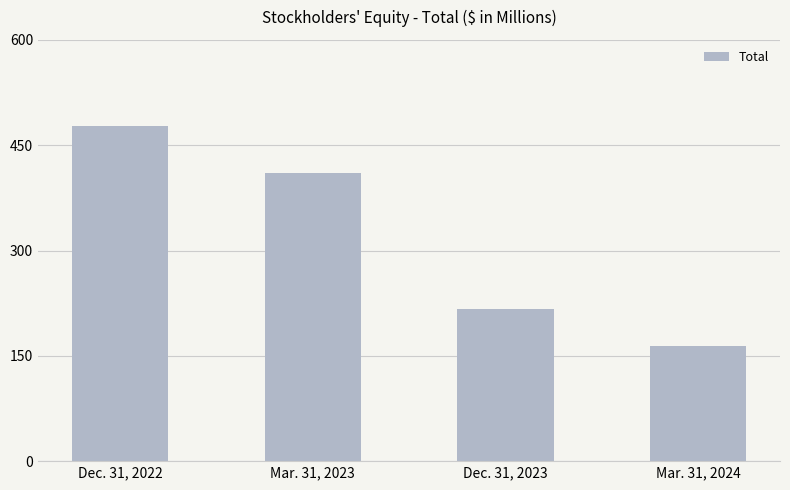

Approximately how many times larger is the value at Dec. 31, 2023 compared to Mar. 31, 2023?

0.5